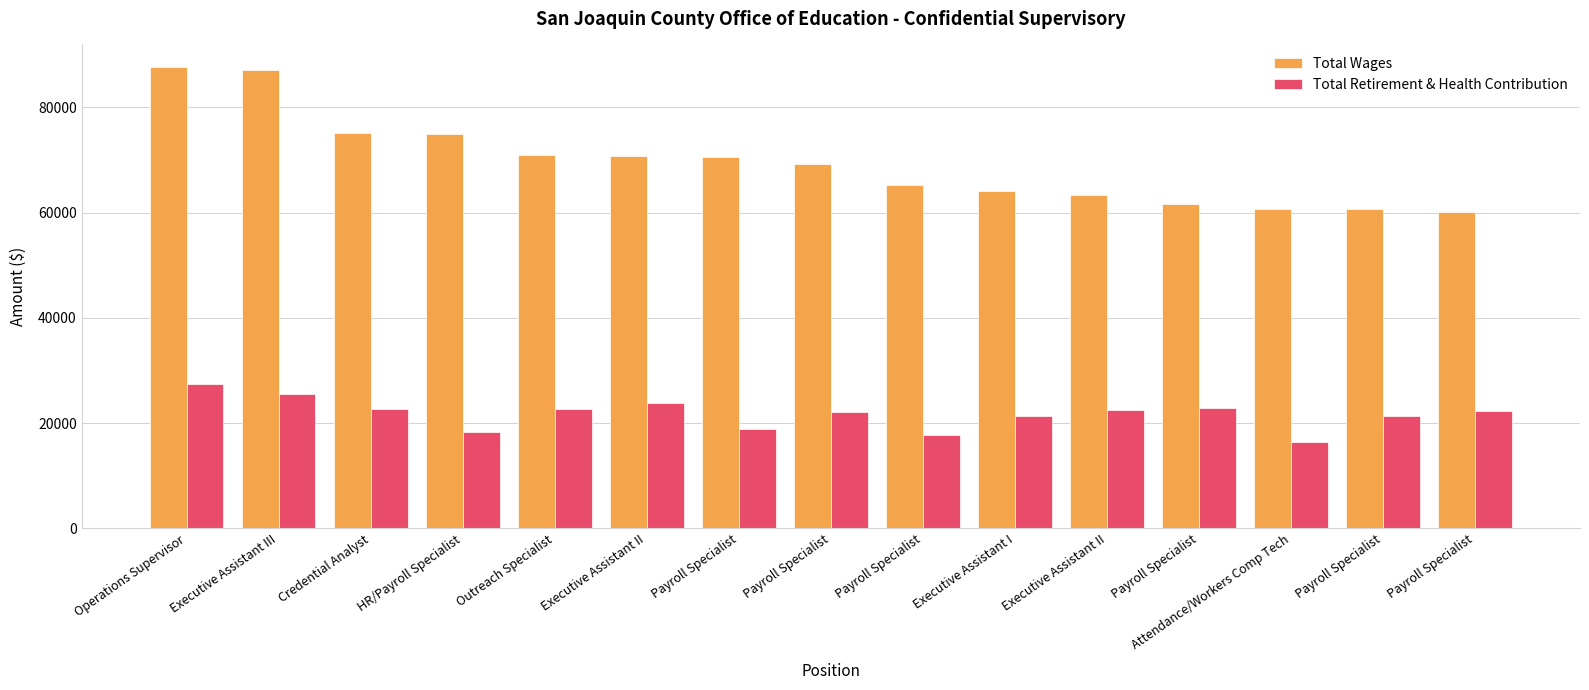

What is the average value of the Total Retirement & Health Contribution series?

21711